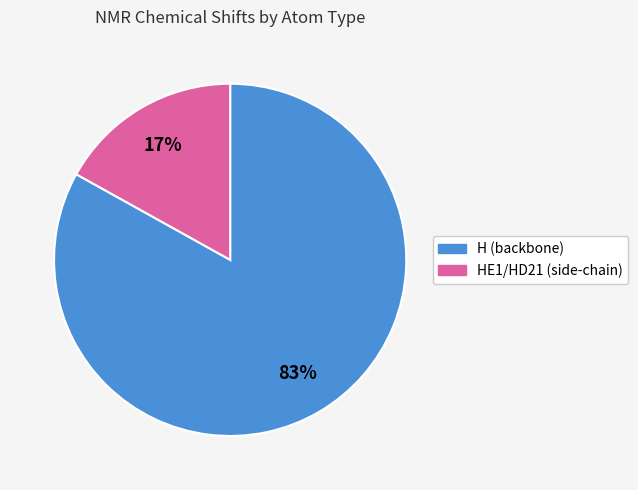

Is there any slice that represents more than half of the pie?

Yes